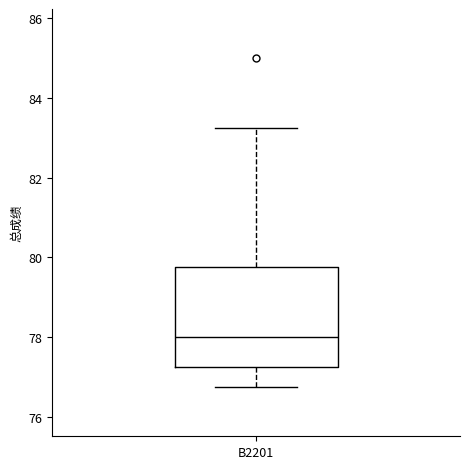

Read this box plot against the y-axis: the position of the median line, the range covered by the box, and the ends of both whiskers. The values are not printed on the chart, so give them approximately, as read against the axis.

median 78.0, box 77.2 to 79.8, whiskers 76.8 to 83.2